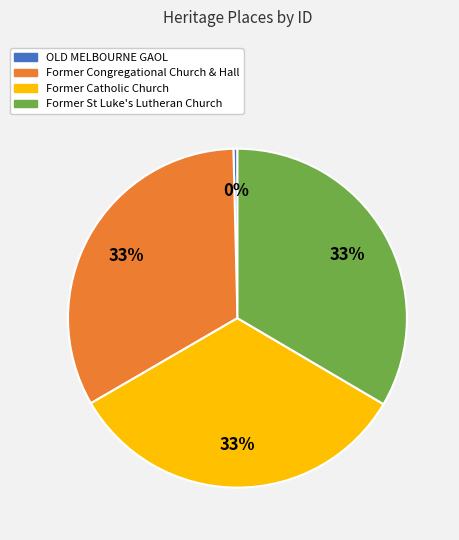

Does Former St Luke's Lutheran Church represent more than half of the total?

No